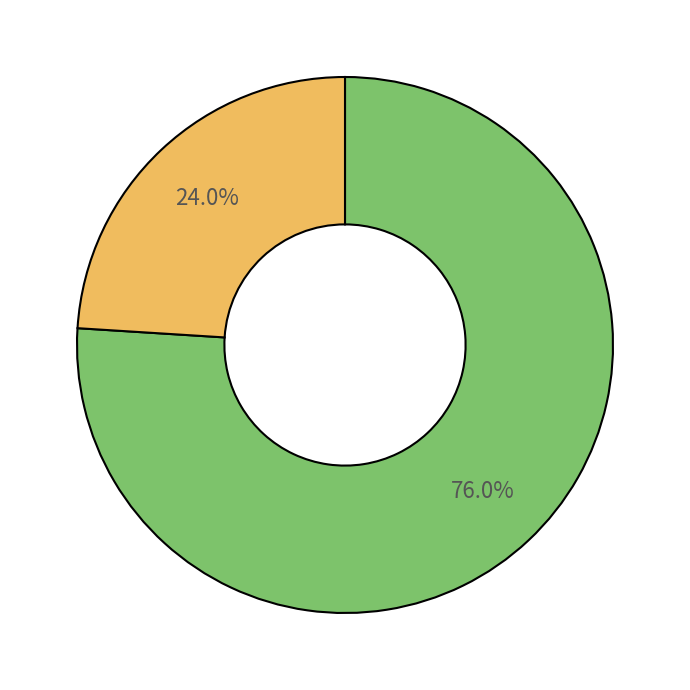

Is there a majority slice in this chart?

Yes